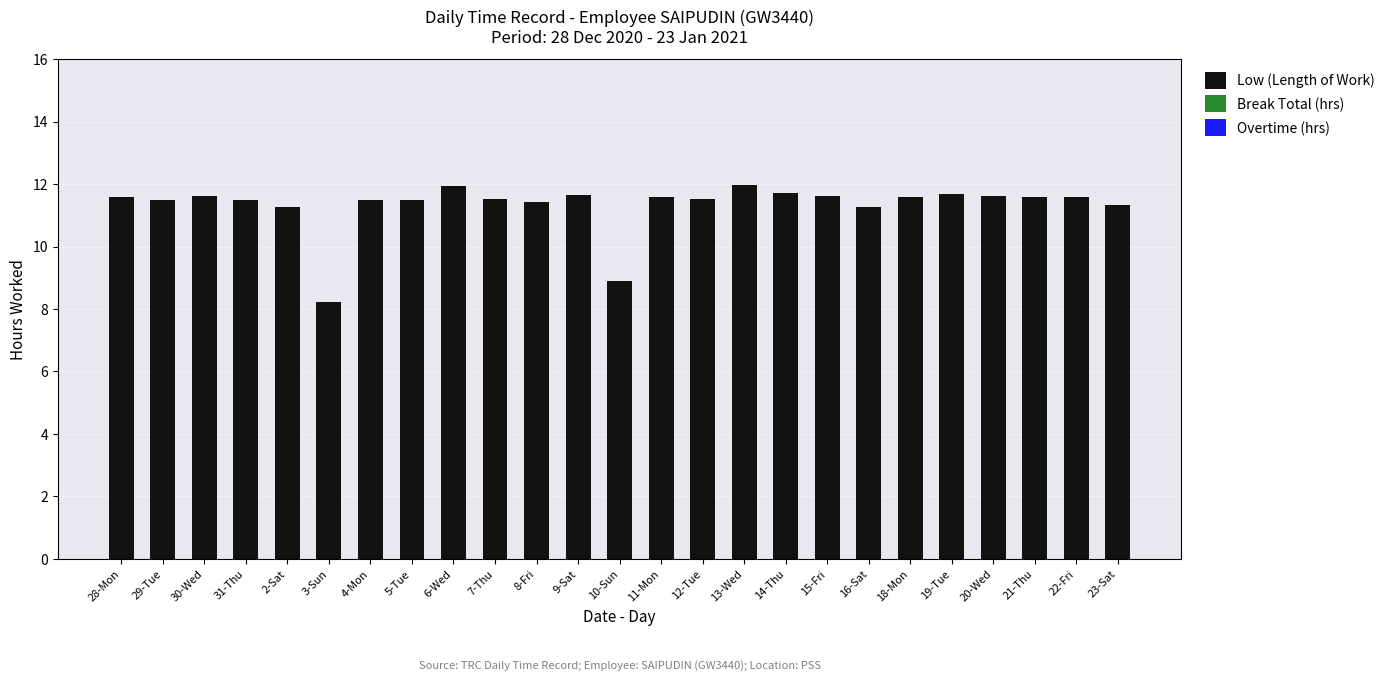

What is the minimum value shown in the chart?

8.2